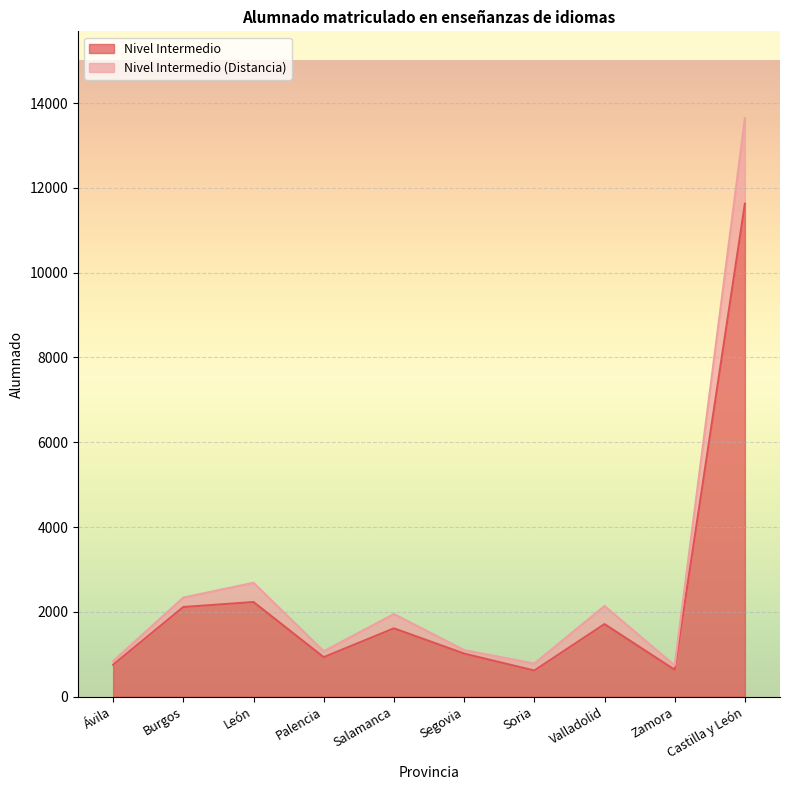

The Nivel Intermedio series shows 1017 at Segovia. True or false?

True